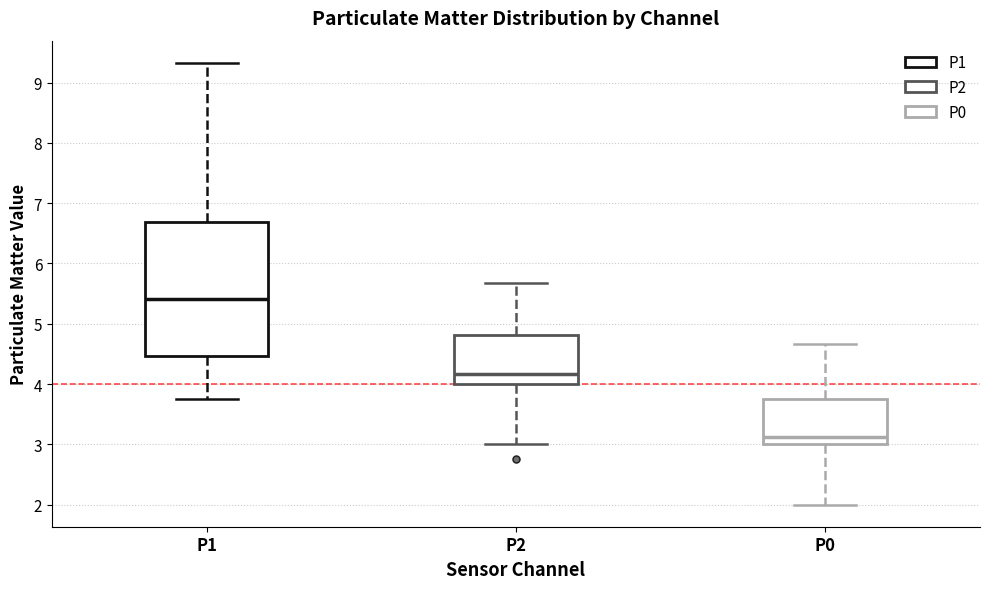

Reading left to right, transcribe this box plot: for each box, give where its median line is, the range the box spans, and where its two whiskers end, as read against the y-axis. The values are not printed on the chart, so give them approximately, as read against the axis.

P1: median 5.4, box 4.5 to 6.7, whiskers 3.8 to 9.3
P2: median 4.2, box 4.0 to 4.8, whiskers 3.0 to 5.7
P0: median 3.1, box 3.0 to 3.8, whiskers 2.0 to 4.7